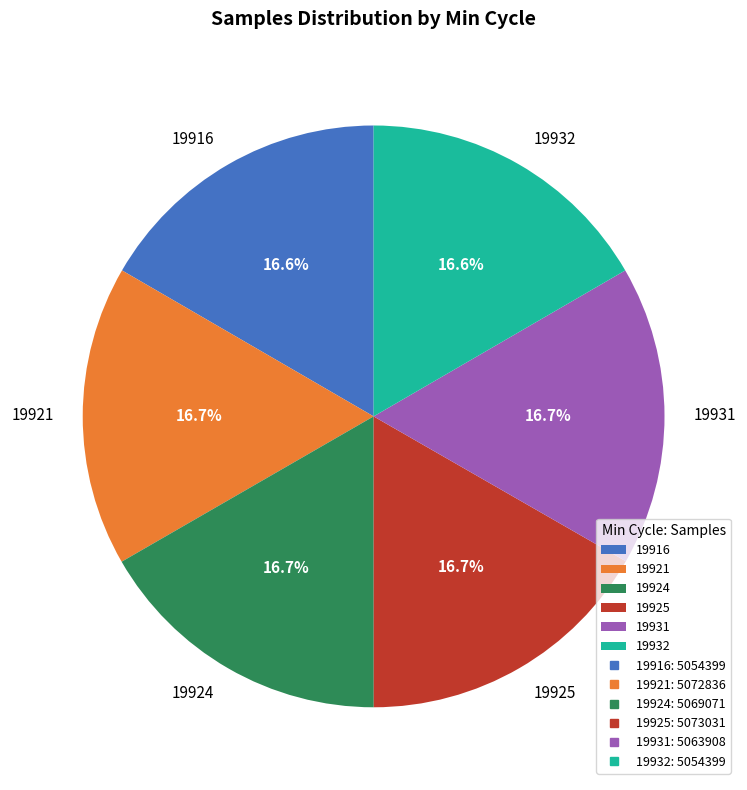

How much of the chart is everything except 19924?

83.3%